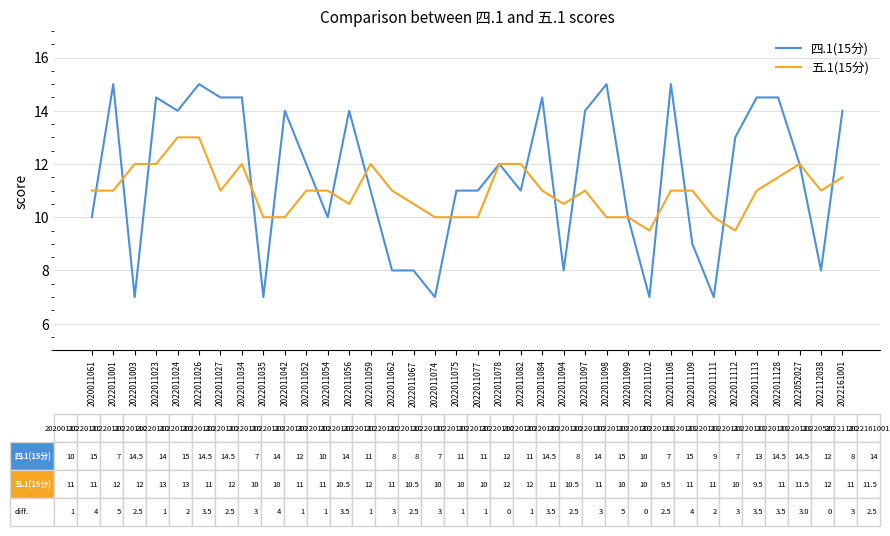

Reading left to right, extract all data points from this chart.

四.1(15分): 10.0	15.0	7.0	14.5	14.0	15.0	14.5	14.5	7.0	14.0	12.0	10.0	14.0	11.0	8.0	8.0	7.0	11.0	11.0	12.0	11.0	14.5	8.0	14.0	15.0	10.0	7.0	15.0	9.0	7.0	13.0	14.5	14.5	12.0	8.0	14.0
五.1(15分): 11.0	11.0	12.0	12.0	13.0	13.0	11.0	12.0	10.0	10.0	11.0	11.0	10.5	12.0	11.0	10.5	10.0	10.0	10.0	12.0	12.0	11.0	10.5	11.0	10.0	10.0	9.5	11.0	11.0	10.0	9.5	11.0	11.5	12.0	11.0	11.5